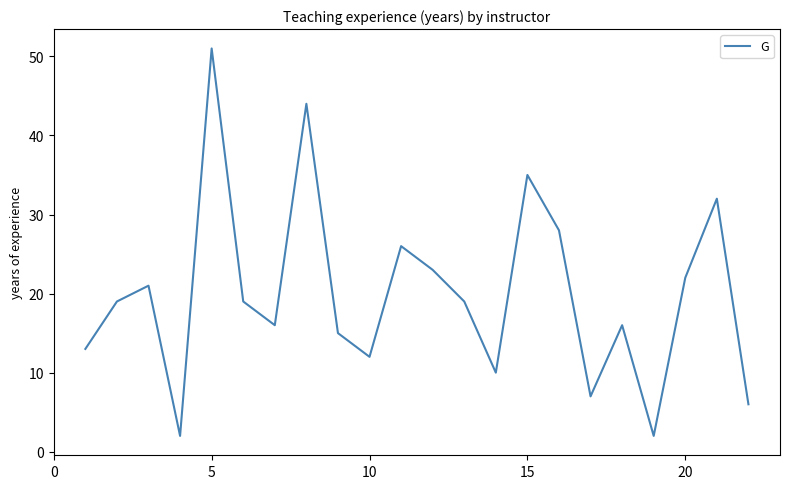

What is the greatest value displayed?

51